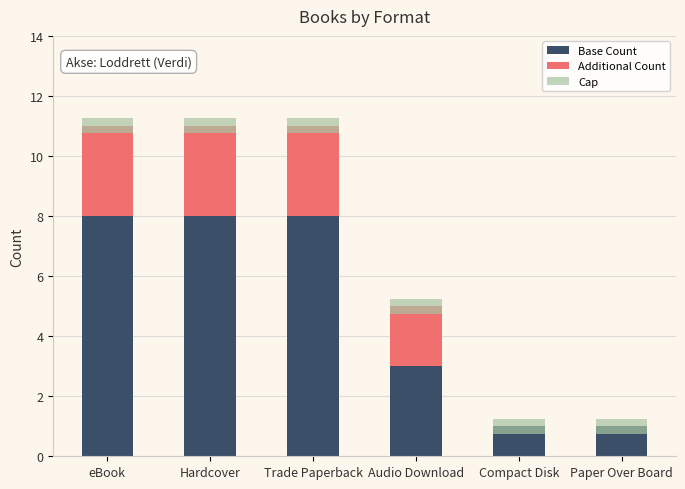

What is the average value of the Additional Count series?

1.8